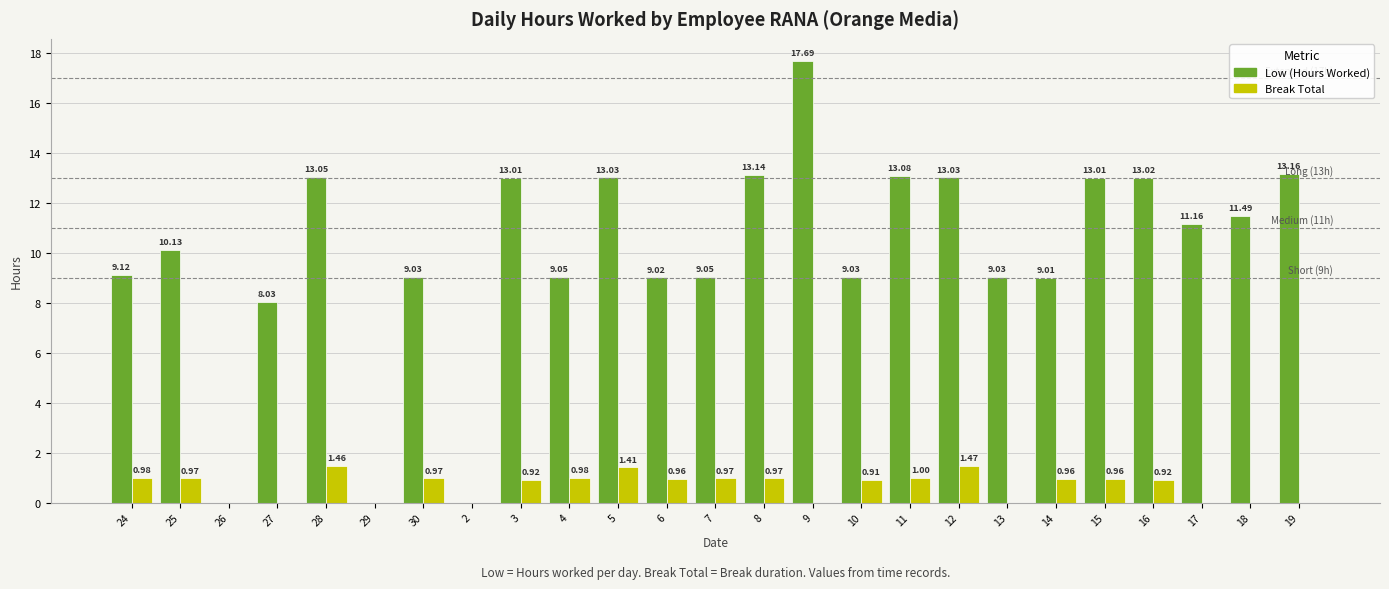

Which series changed the most between 24 and 4?

Low (Hours Worked)